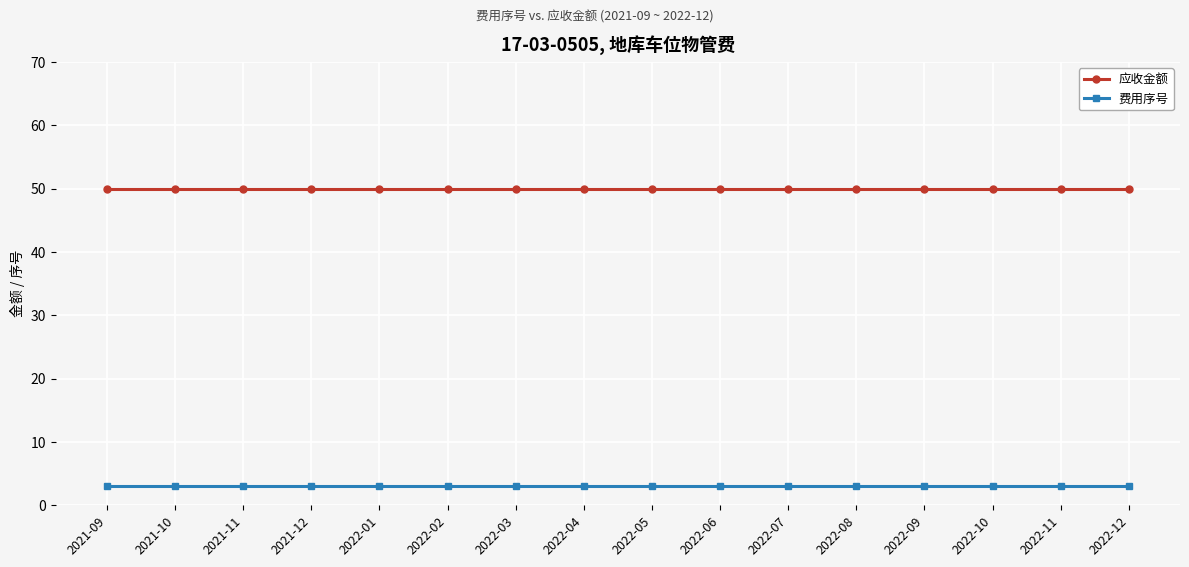

What is the total value across all series at 2022-05?

53